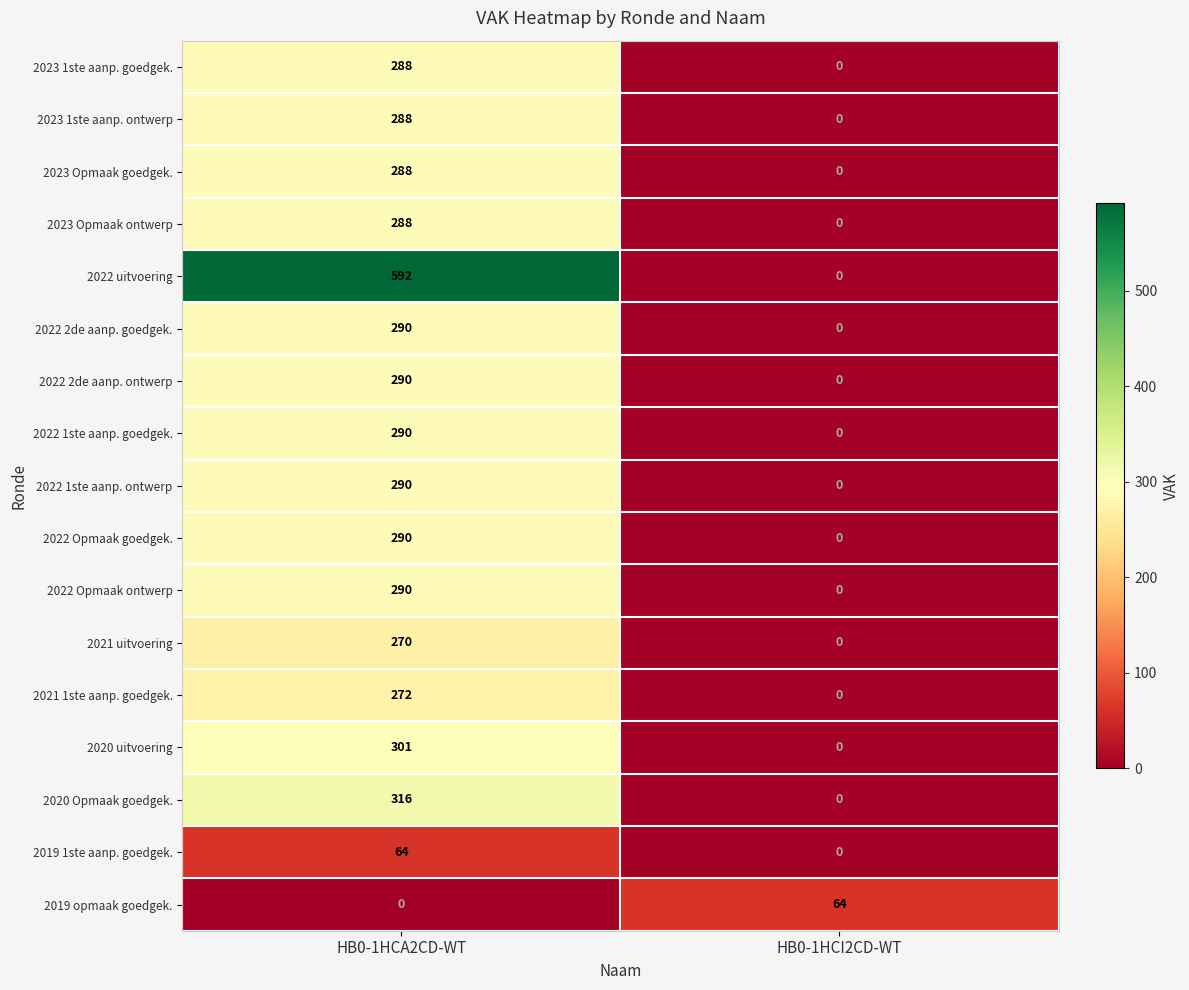

Which series has the largest total across all categories?

2022 uitvoering